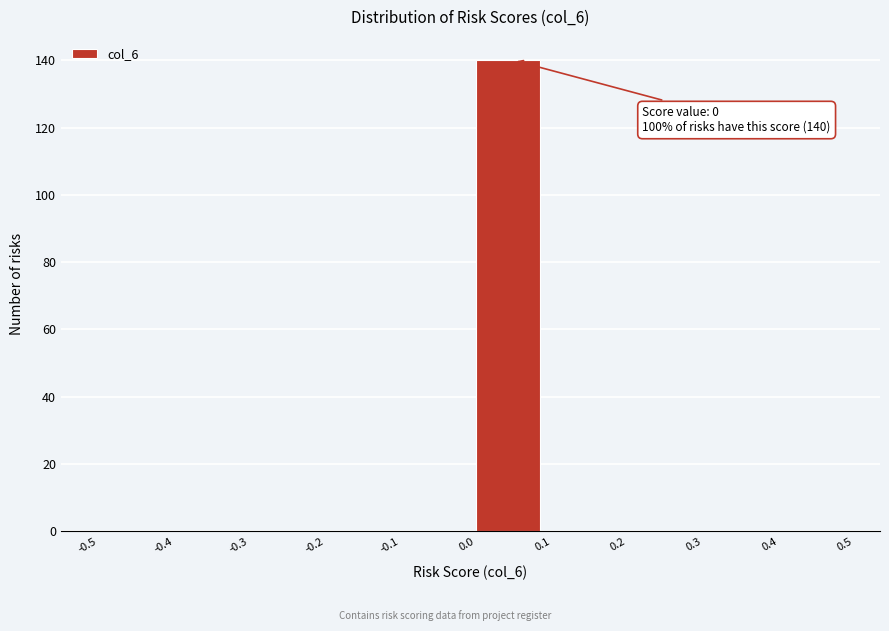

Over which range of the x-axis is the bar tallest?

0.0 to 0.1